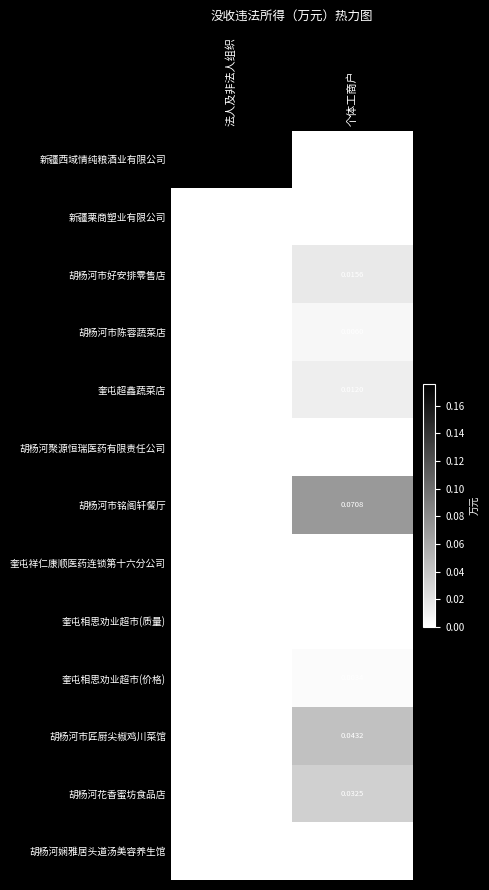

List the series in order of their peak value, lowest first.

新疆栗商塑业有限公司, 胡杨河聚源恒瑞医药有限责任公司, 奎屯祥仁康顺医药连锁第十六分公司, 奎屯相思劝业超市(质量), 胡杨河娴雅居头道汤美容养生馆, 奎屯相思劝业超市(价格), 胡杨河市陈蓉蔬菜店, 奎屯超鑫蔬菜店, 胡杨河市好安排零售店, 胡杨河花香蜜坊食品店, 胡杨河市匠厨尖椒鸡川菜馆, 胡杨河市铭阁轩餐厅, 新疆西域情纯粮酒业有限公司